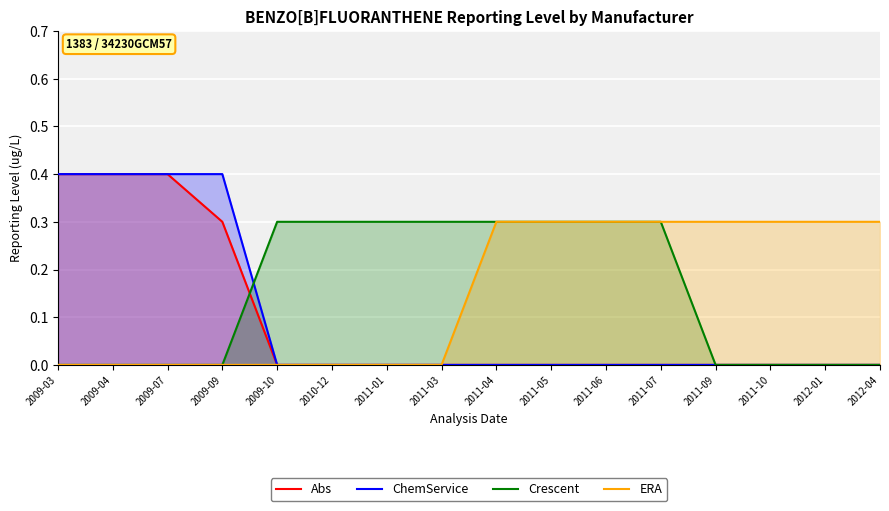

What are all the series names shown in the legend?

Abs, ChemService, Crescent, ERA